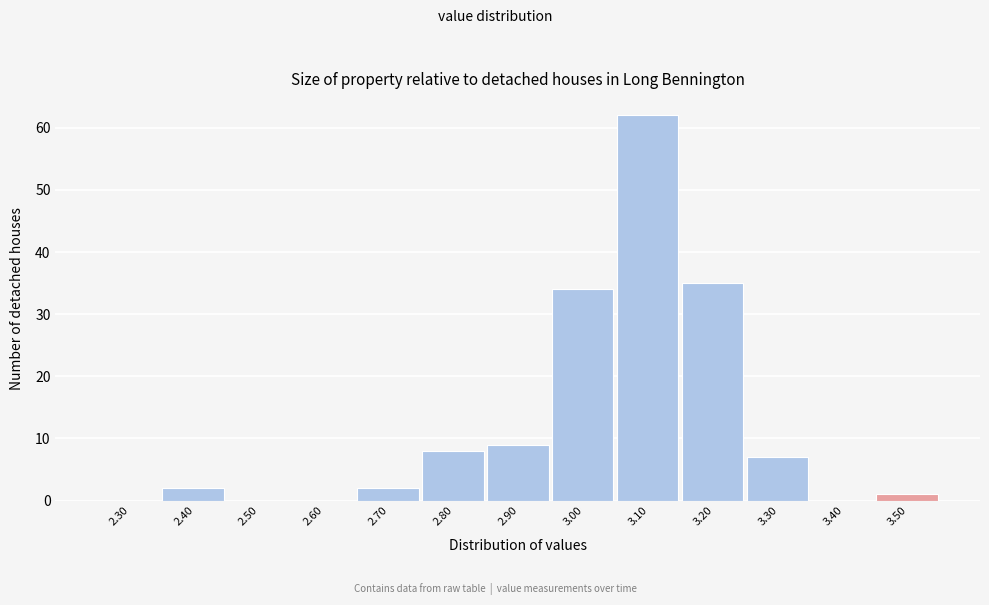

Reading left to right, extract all data points from this chart.

2.30=0	2.40=2	2.50=0	2.60=0	2.70=2	2.80=8	2.90=9	3.00=34	3.10=62	3.20=35	3.30=7	3.40=0	3.50=1